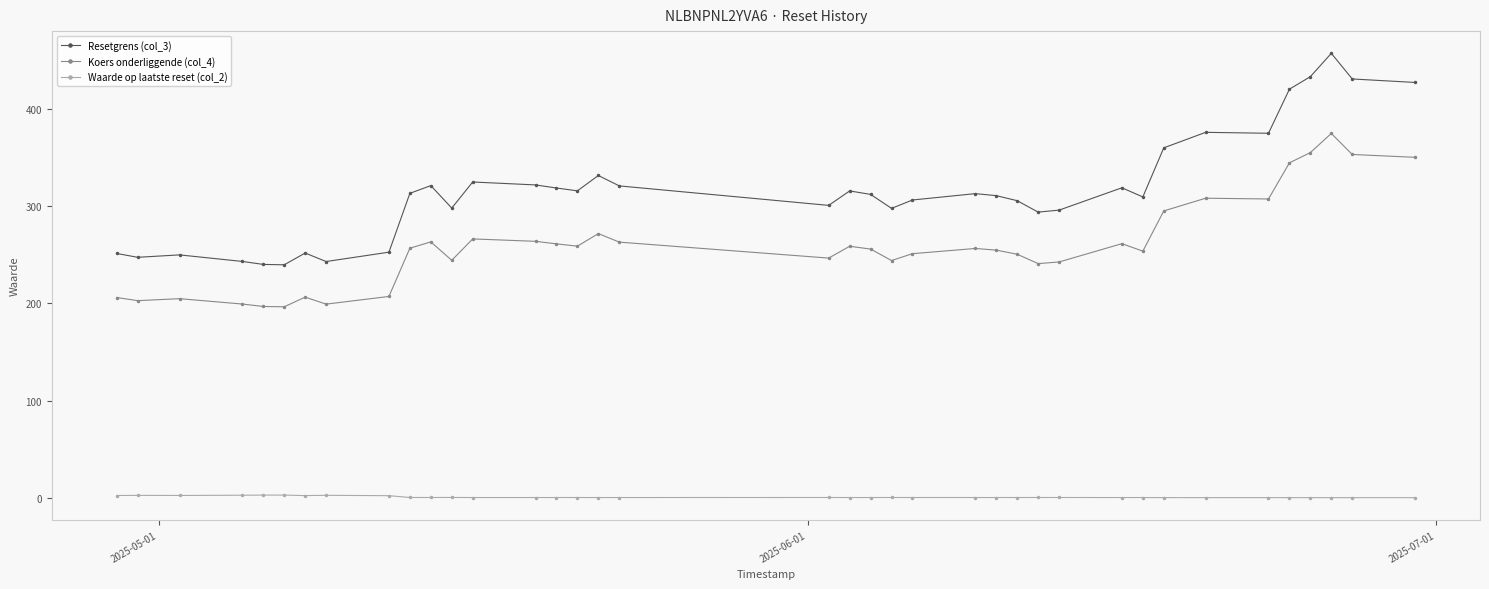

At how many categories does at least one series exceed 217?

38